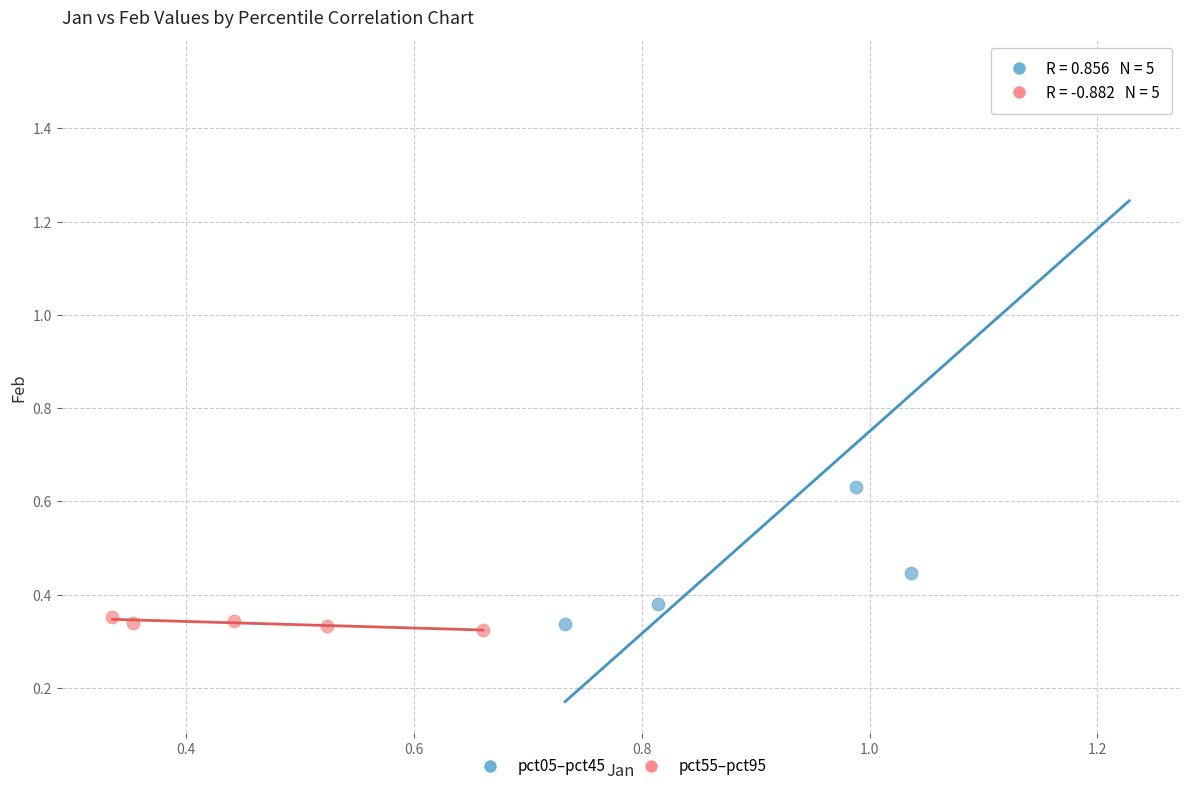

Which series contains the highest Y value?

pct05–pct45